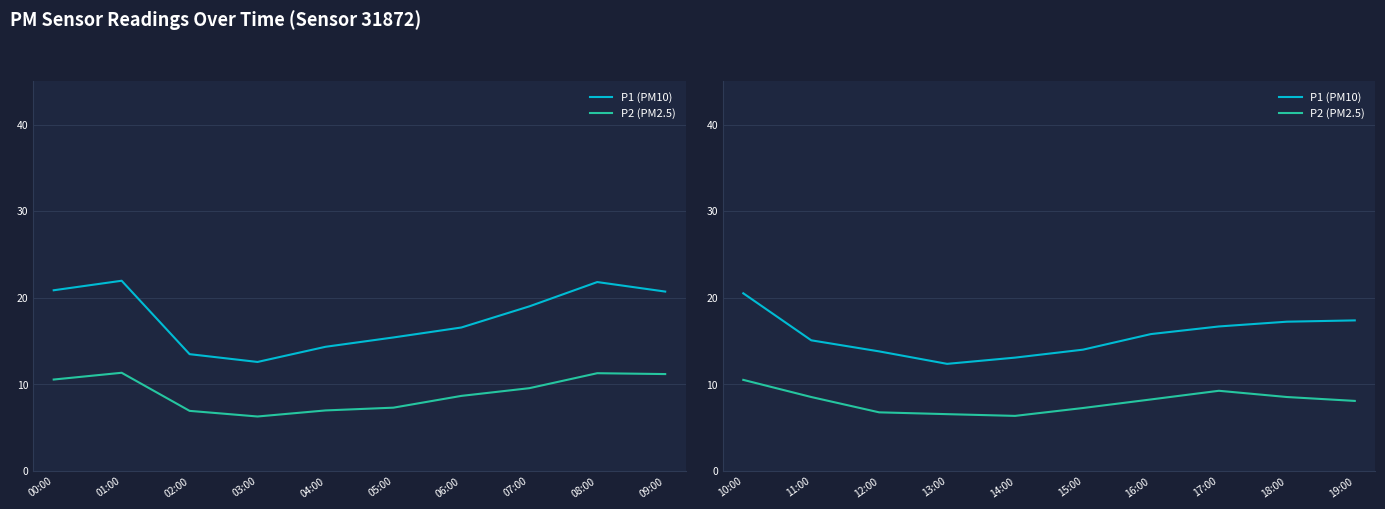

Rank the series by their average value, from highest to lowest.

P1 (PM10), P2 (PM2.5)